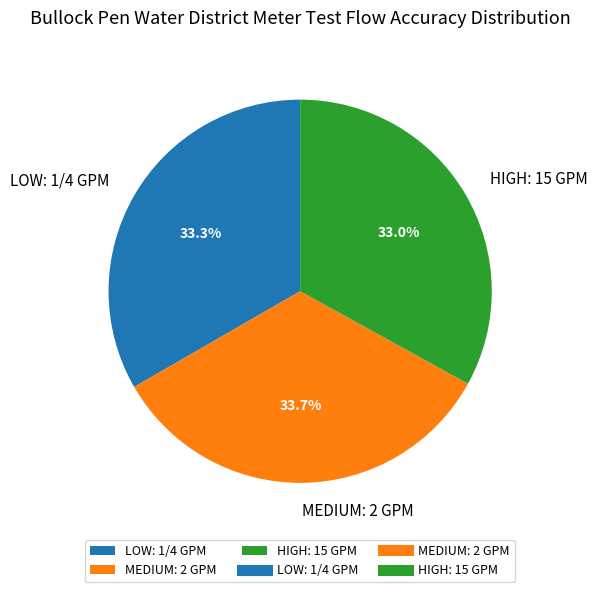

To the nearest percent, what is the combined percentage of LOW: 1/4 GPM and MEDIUM: 2 GPM?

67%